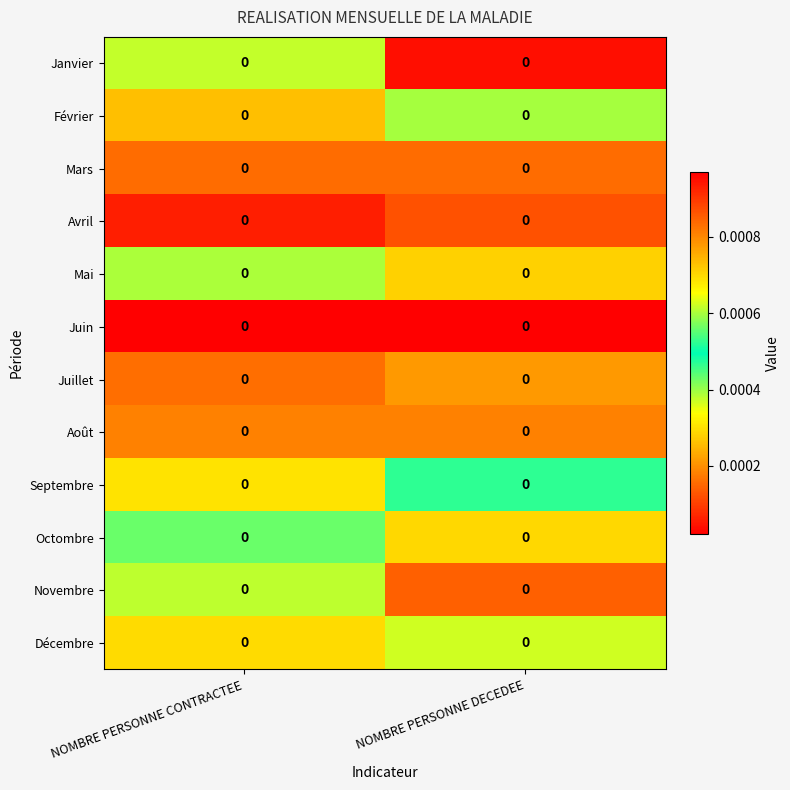

Which label corresponds to the largest value in the chart?

NOMBRE PERSONNE DECEDEE